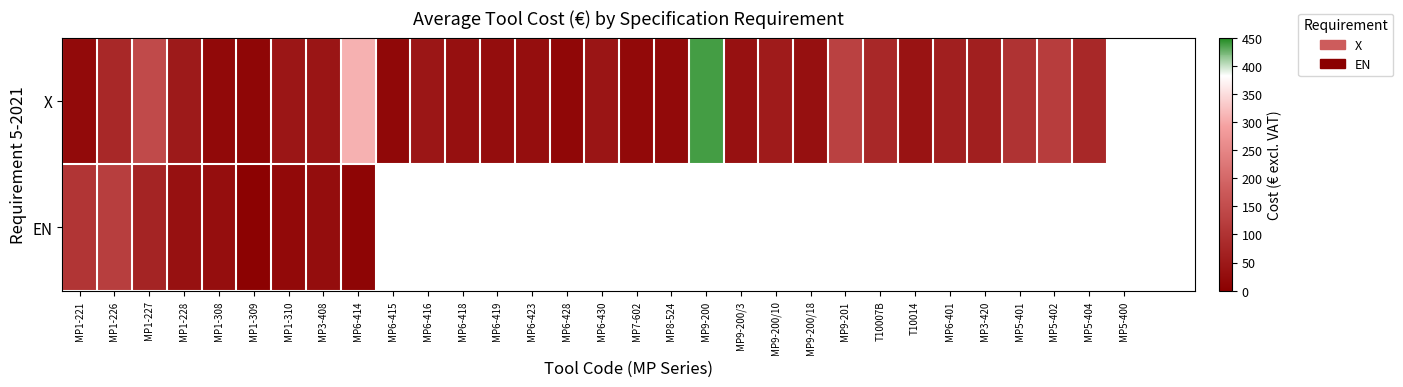

What is the smallest value displayed?

7.0